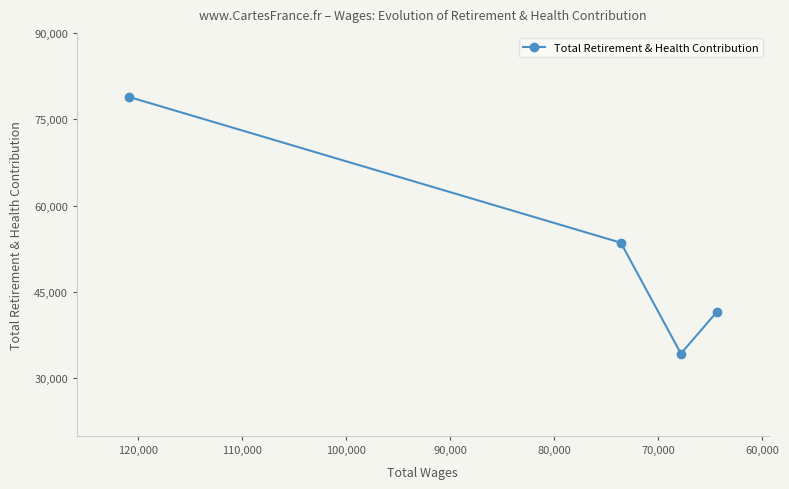

How many values are below 53548?

2